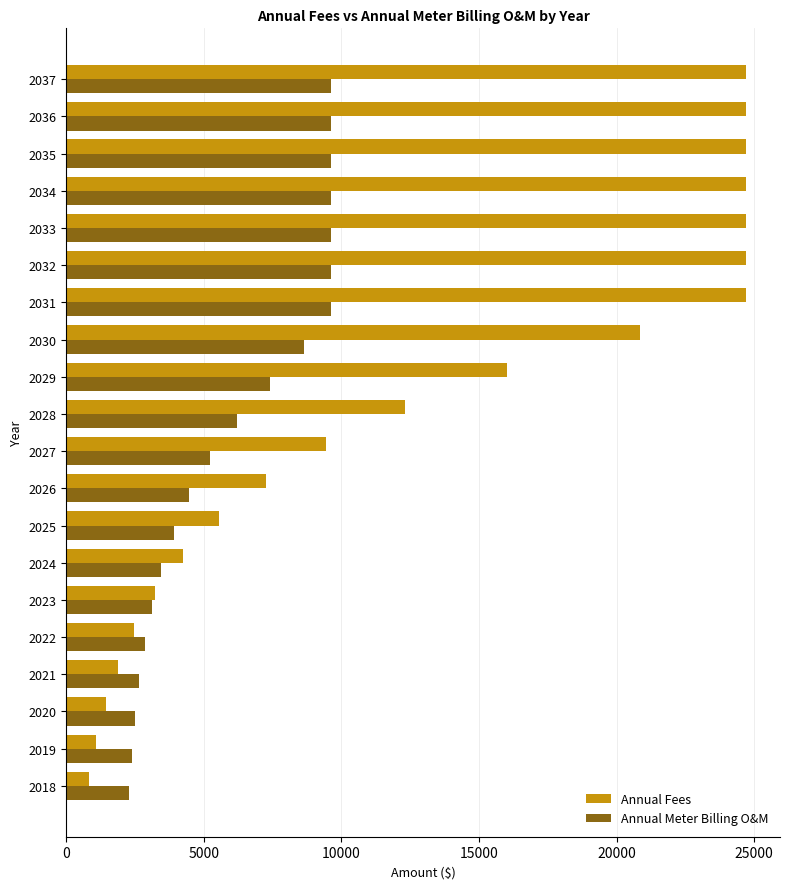

Which series has the largest total across all categories?

Annual Fees